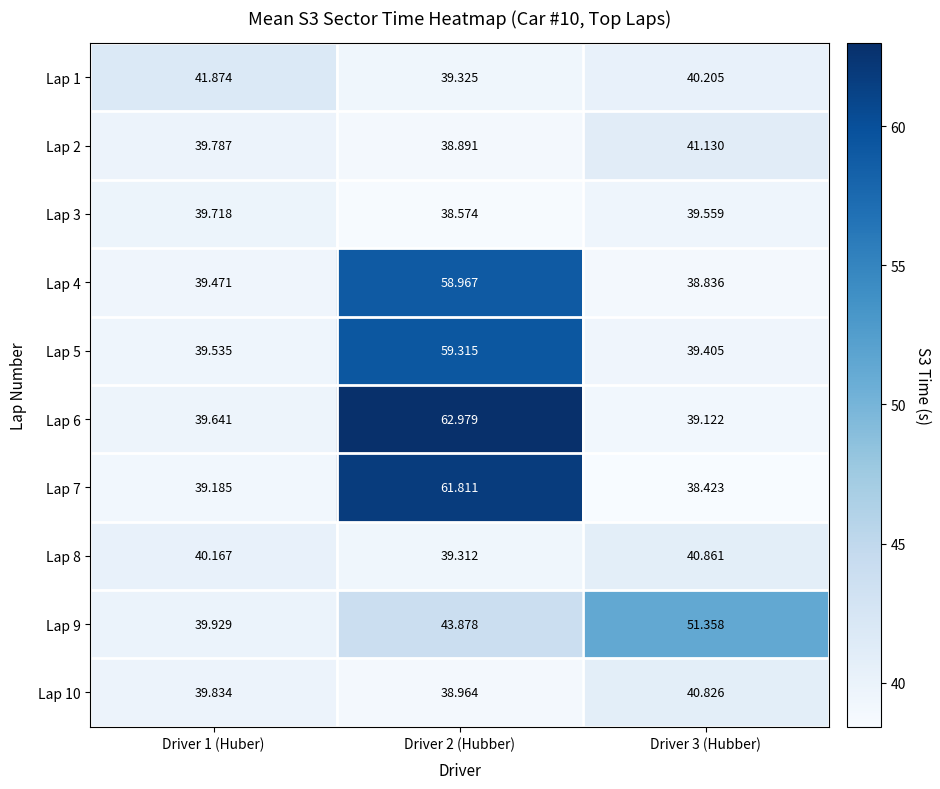

Reading right to left, extract all data points from this chart.

Lap 1: Driver 3 (Hubber)=40.2	Driver 2 (Hubber)=39.3	Driver 1 (Huber)=41.9
Lap 2: Driver 3 (Hubber)=41.1	Driver 2 (Hubber)=38.9	Driver 1 (Huber)=39.8
Lap 3: Driver 3 (Hubber)=39.6	Driver 2 (Hubber)=38.6	Driver 1 (Huber)=39.7
Lap 4: Driver 3 (Hubber)=38.8	Driver 2 (Hubber)=59.0	Driver 1 (Huber)=39.5
Lap 5: Driver 3 (Hubber)=39.4	Driver 2 (Hubber)=59.3	Driver 1 (Huber)=39.5
Lap 6: Driver 3 (Hubber)=39.1	Driver 2 (Hubber)=63.0	Driver 1 (Huber)=39.6
Lap 7: Driver 3 (Hubber)=38.4	Driver 2 (Hubber)=61.8	Driver 1 (Huber)=39.2
Lap 8: Driver 3 (Hubber)=40.9	Driver 2 (Hubber)=39.3	Driver 1 (Huber)=40.2
Lap 9: Driver 3 (Hubber)=51.4	Driver 2 (Hubber)=43.9	Driver 1 (Huber)=39.9
Lap 10: Driver 3 (Hubber)=40.8	Driver 2 (Hubber)=39.0	Driver 1 (Huber)=39.8